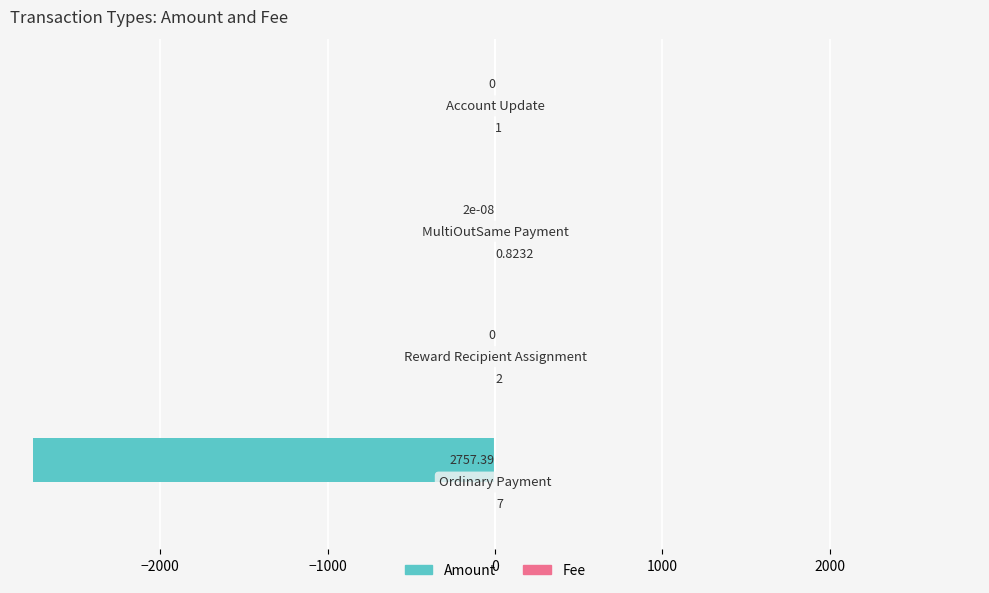

Rank the series by their average value, from lowest to highest.

Amount, Fee